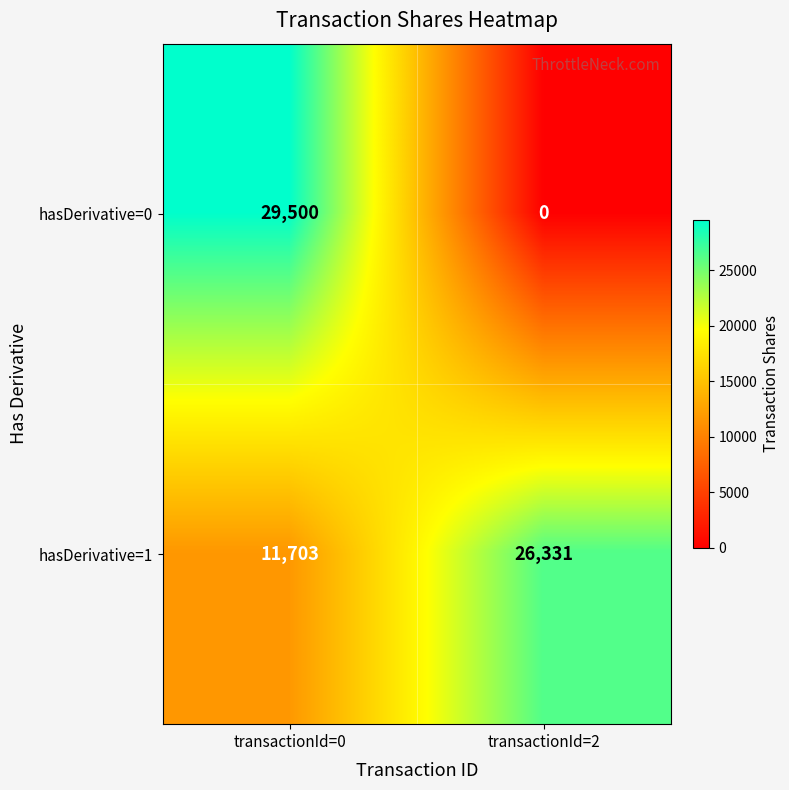

Rank the series at transactionId=2 from lowest to highest value.

hasDerivative=0, hasDerivative=1